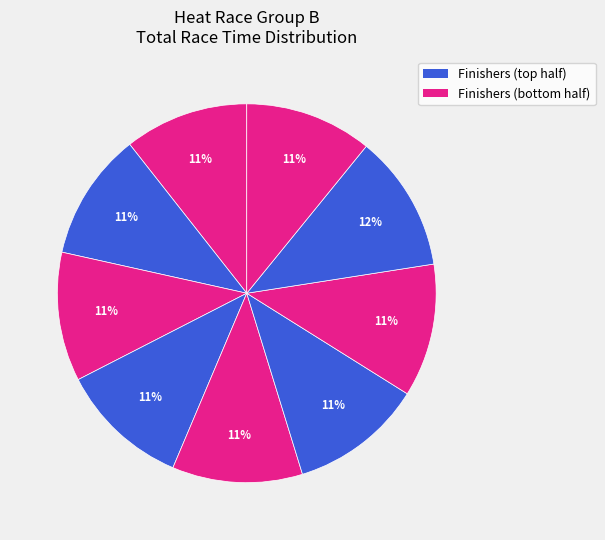

How many segments does this pie chart have?

9